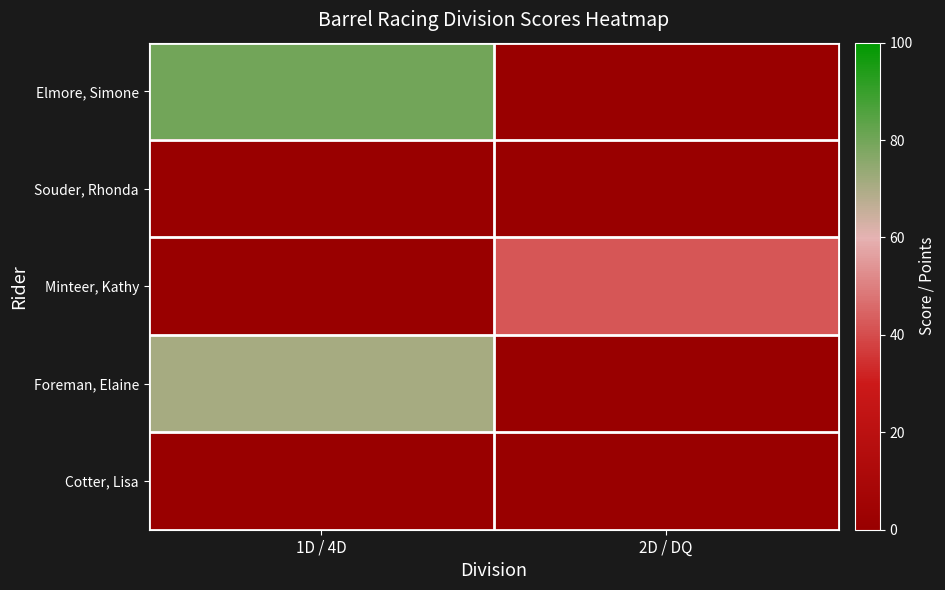

Which series has the largest total across all categories?

Elmore, Simone